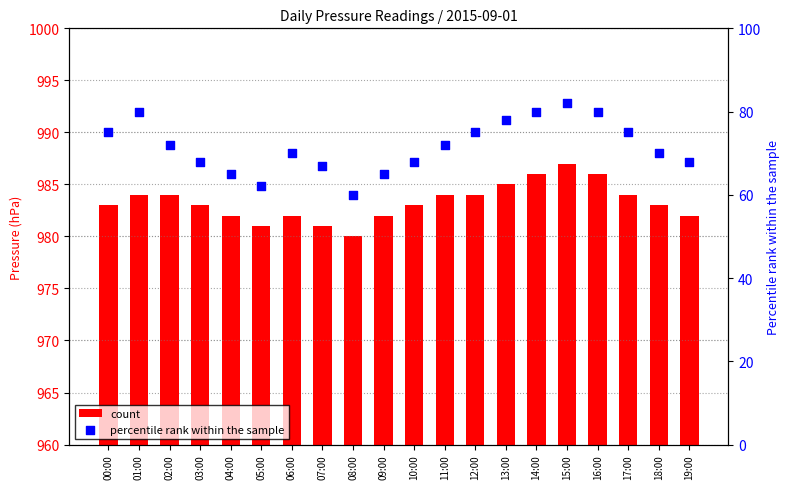

Which series has the largest Y range (max minus min)?

percentile rank within the sample